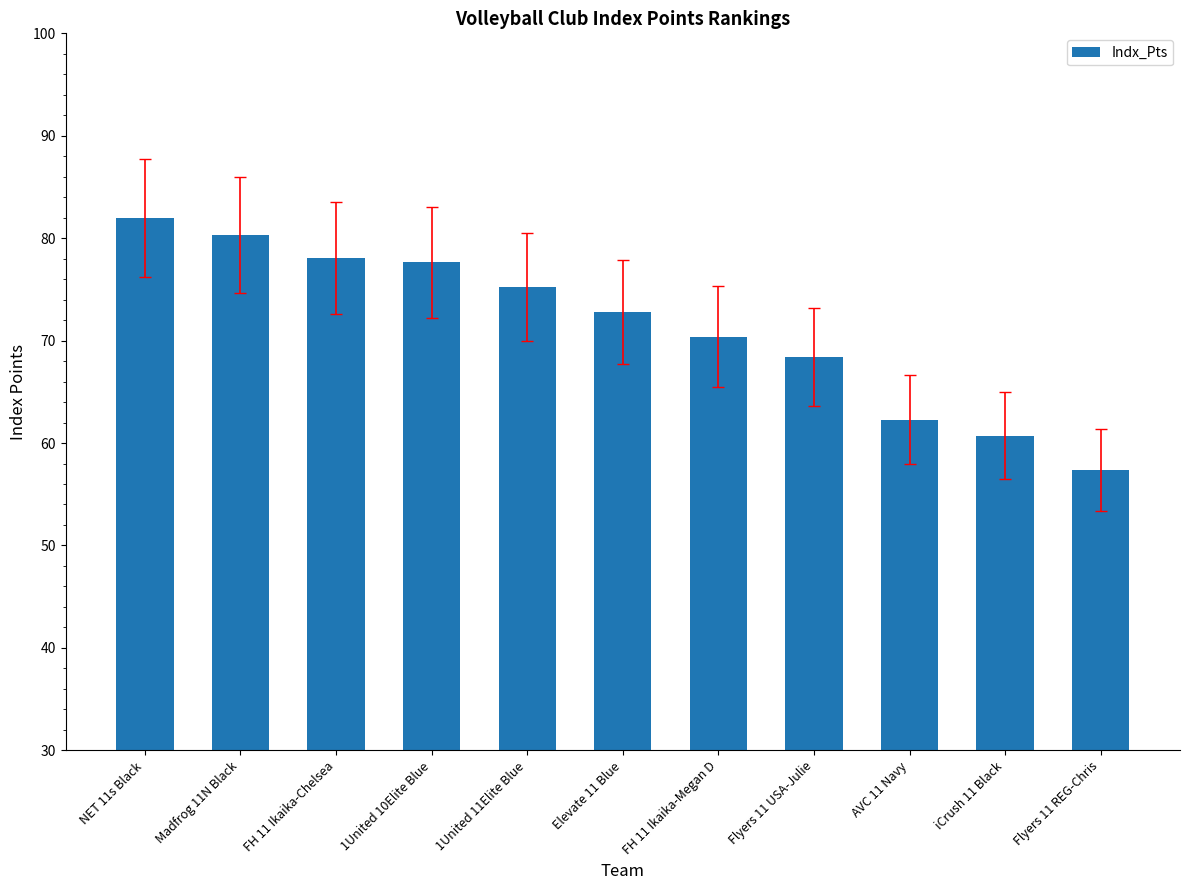

Reading left to right, transcribe all the data shown in this chart.

NET 11s Black=82.0	Madfrog 11N Black=80.3	FH 11 Ikaika-Chelsea=78.1	1United 10Elite Blue=77.7	1United 11Elite Blue=75.3	Elevate 11 Blue=72.8	FH 11 Ikaika-Megan D=70.4	Flyers 11 USA-Julie=68.4	AVC 11 Navy=62.3	iCrush 11 Black=60.7	Flyers 11 REG-Chris=57.4